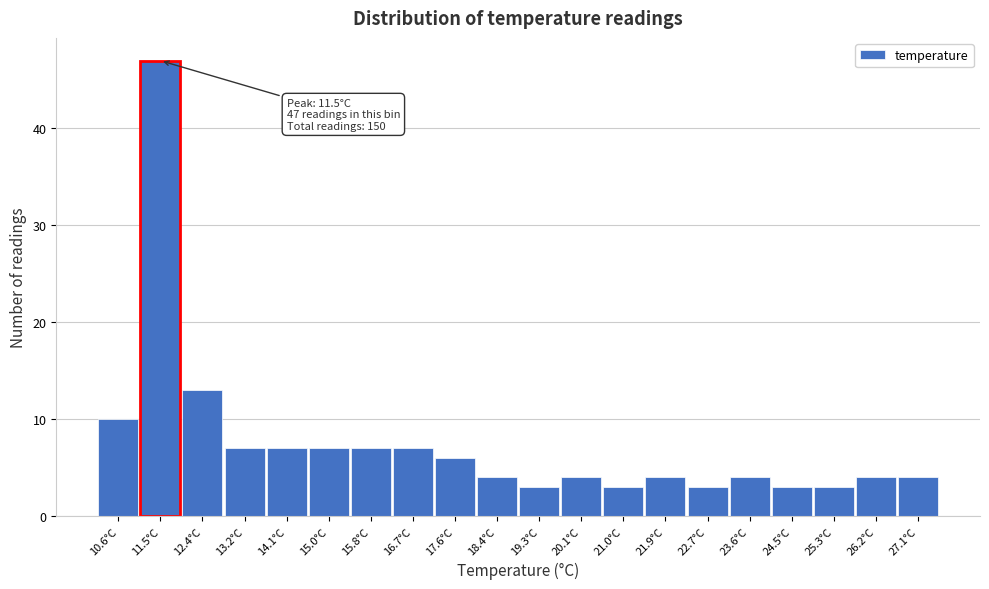

Which range on the x-axis has the tallest bar?

11.1 to 11.9